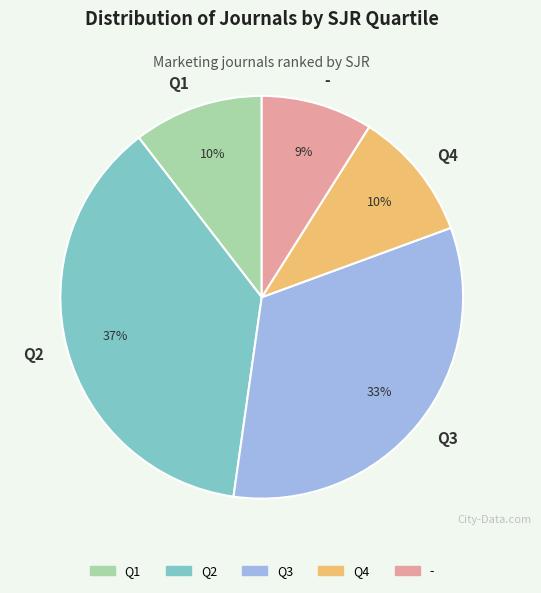

Is there a majority slice in this chart?

No